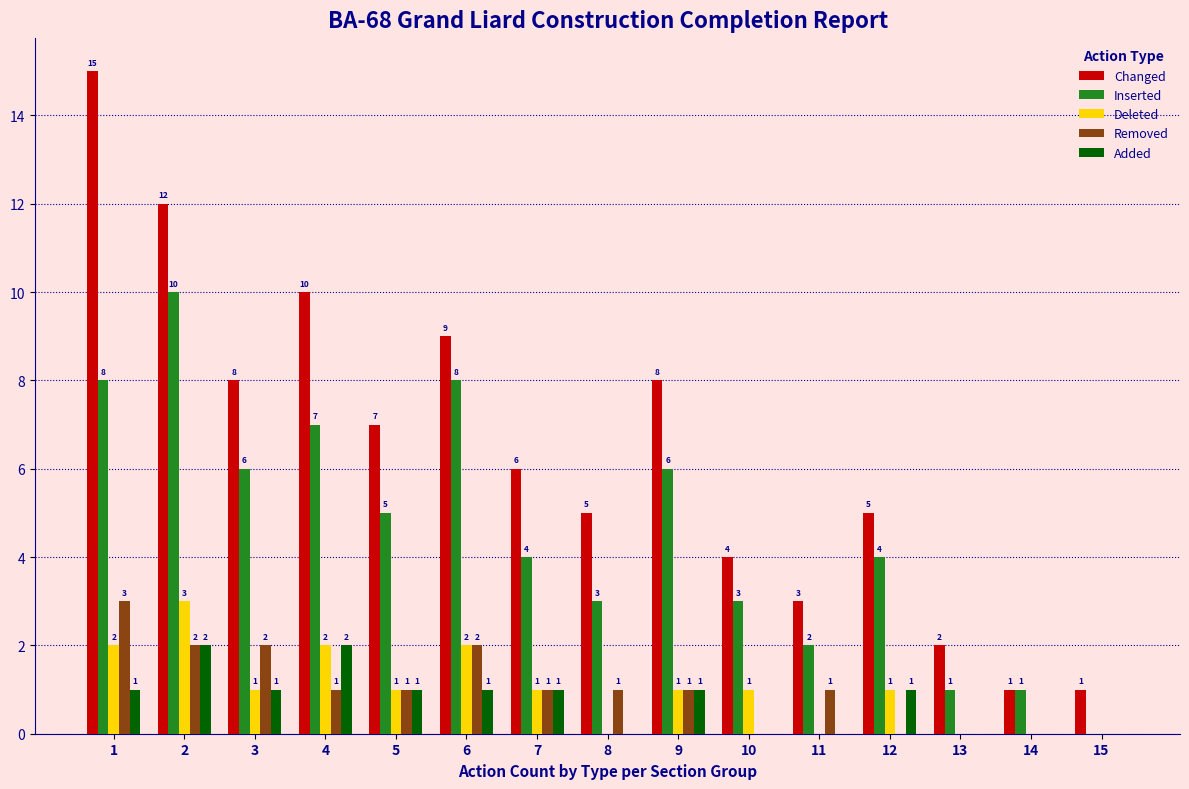

Are the bars grouped side by side (vs. stacked)?

Yes